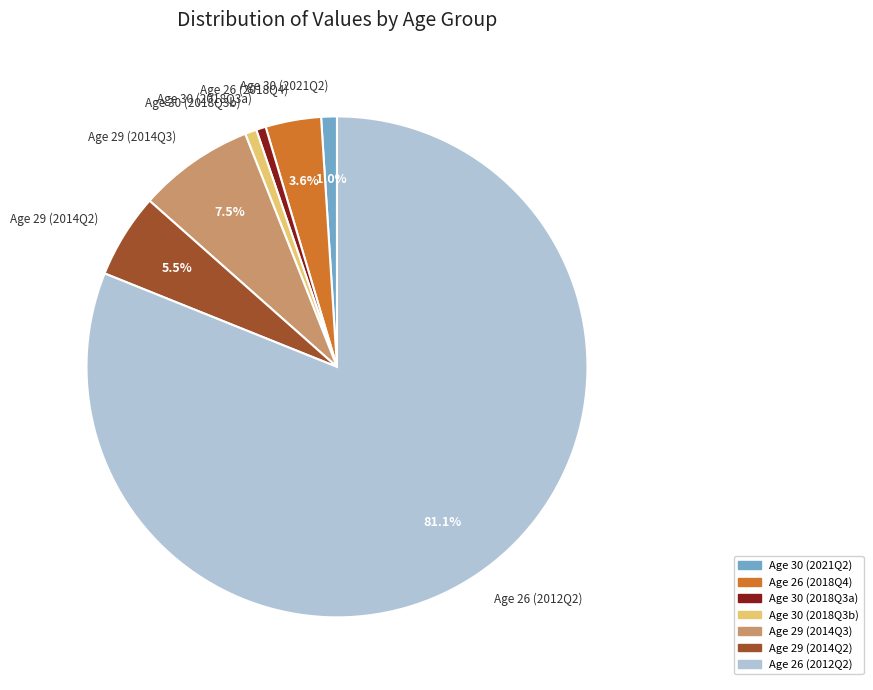

What is the majority slice?

Age 26 (2012Q2)